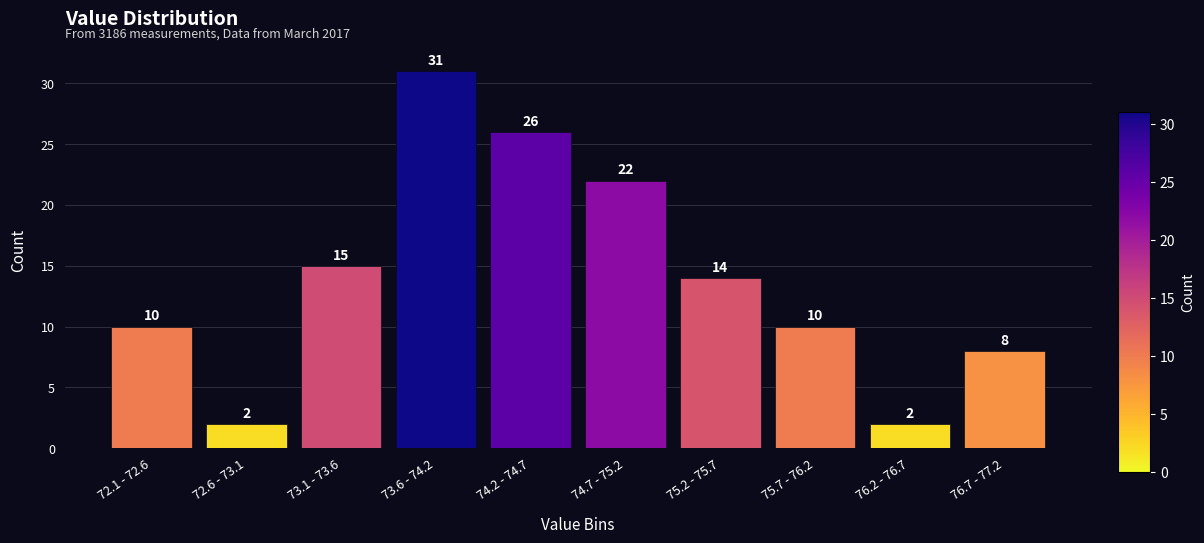

Reading left to right, extract all data points from this chart.

10	2	15	31	26	22	14	10	2	8